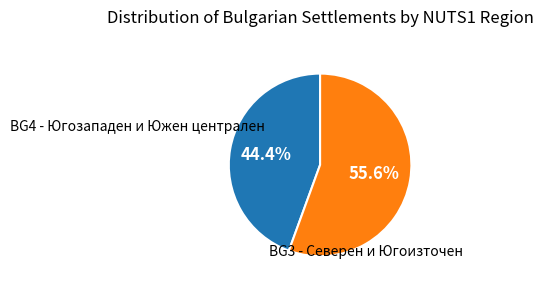

Count the number of slices in the pie.

2